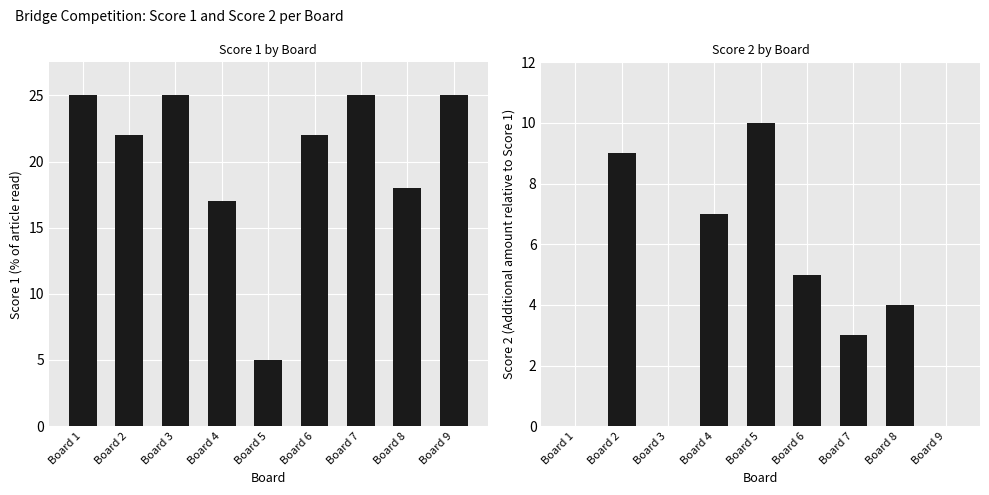

Which category has the highest value across all series?

Board 1